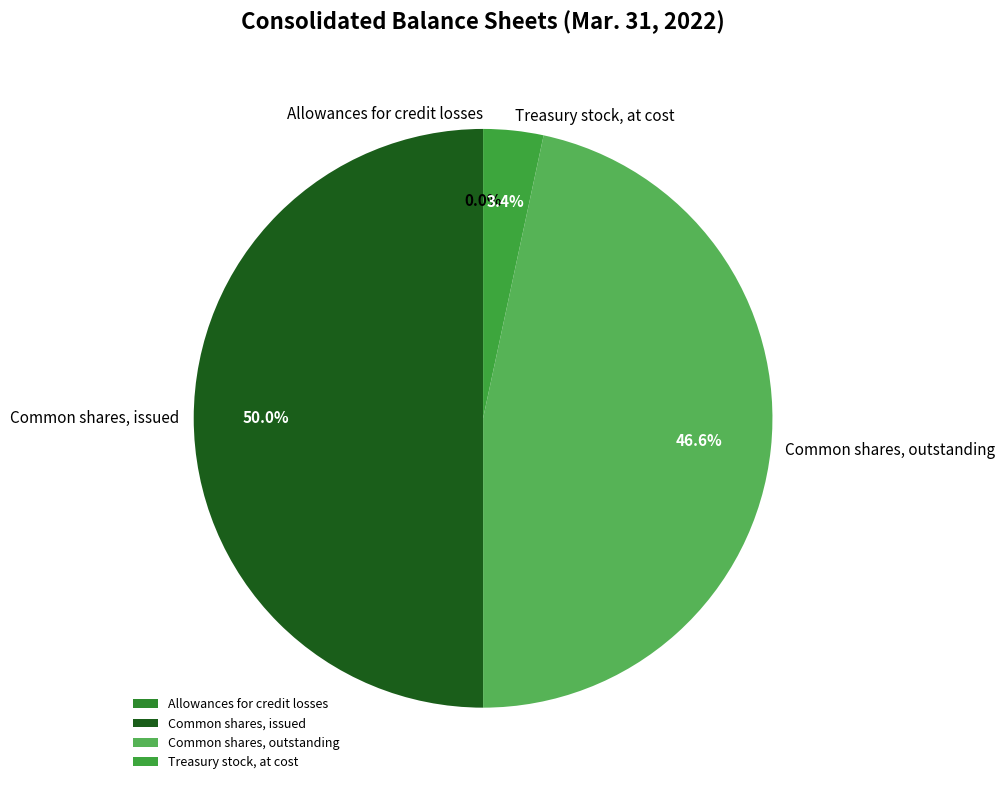

Which has a higher value, Common shares, outstanding or Common shares, issued?

Common shares, issued